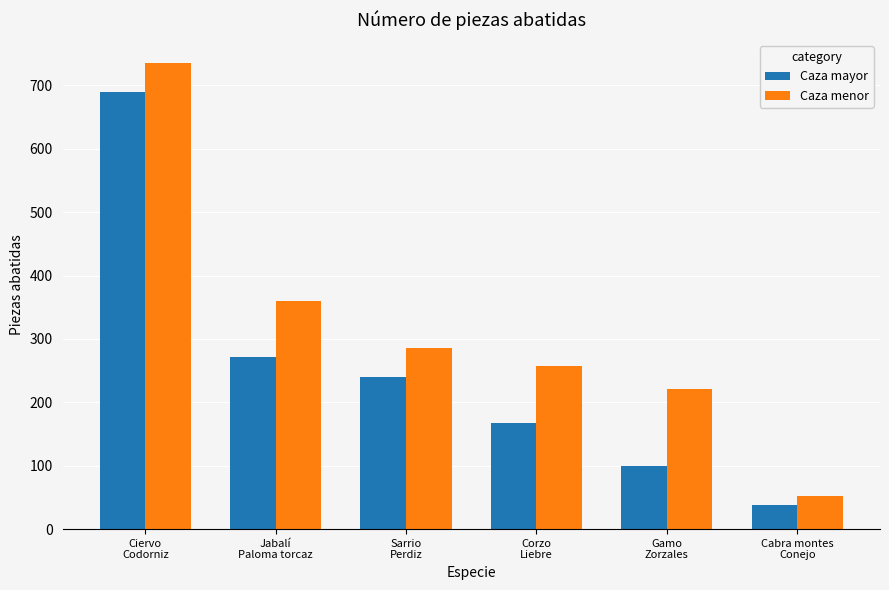

What is the difference between the Caza menor values at Ciervo
Codorniz and Cabra montes
Conejo?

682